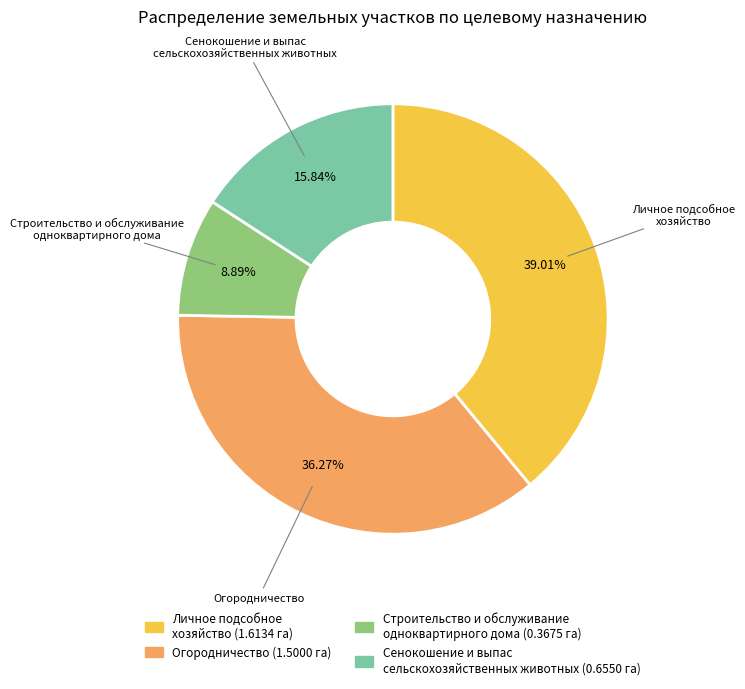

Is there a majority slice in this chart?

No